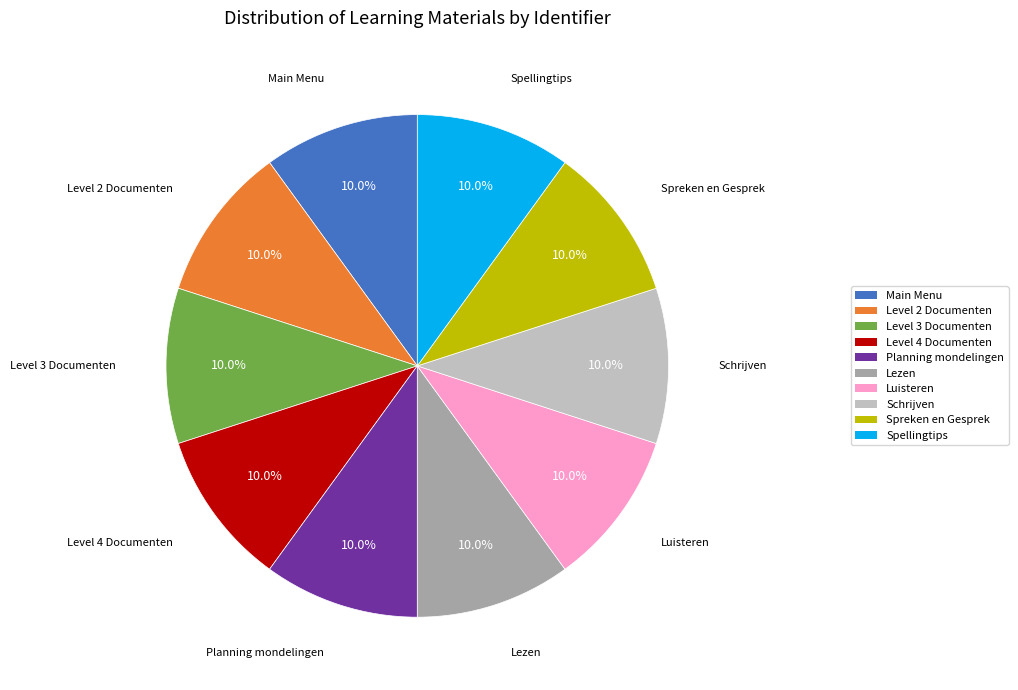

What is the ratio of the value at Luisteren to the value at Level 4 Documenten?

1.0